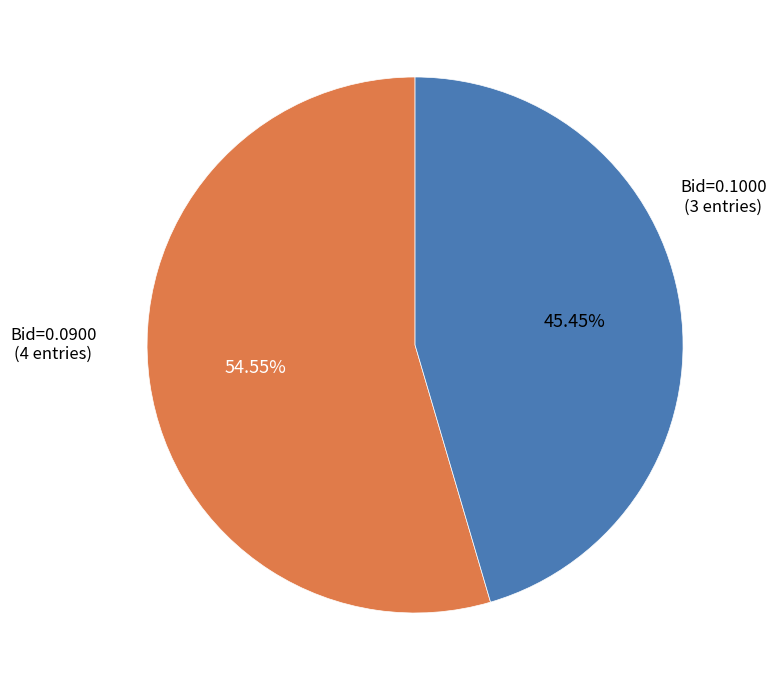

Rank the categories by value from highest to lowest.

Bid=0.0900 (4 entries), Bid=0.1000 (3 entries)